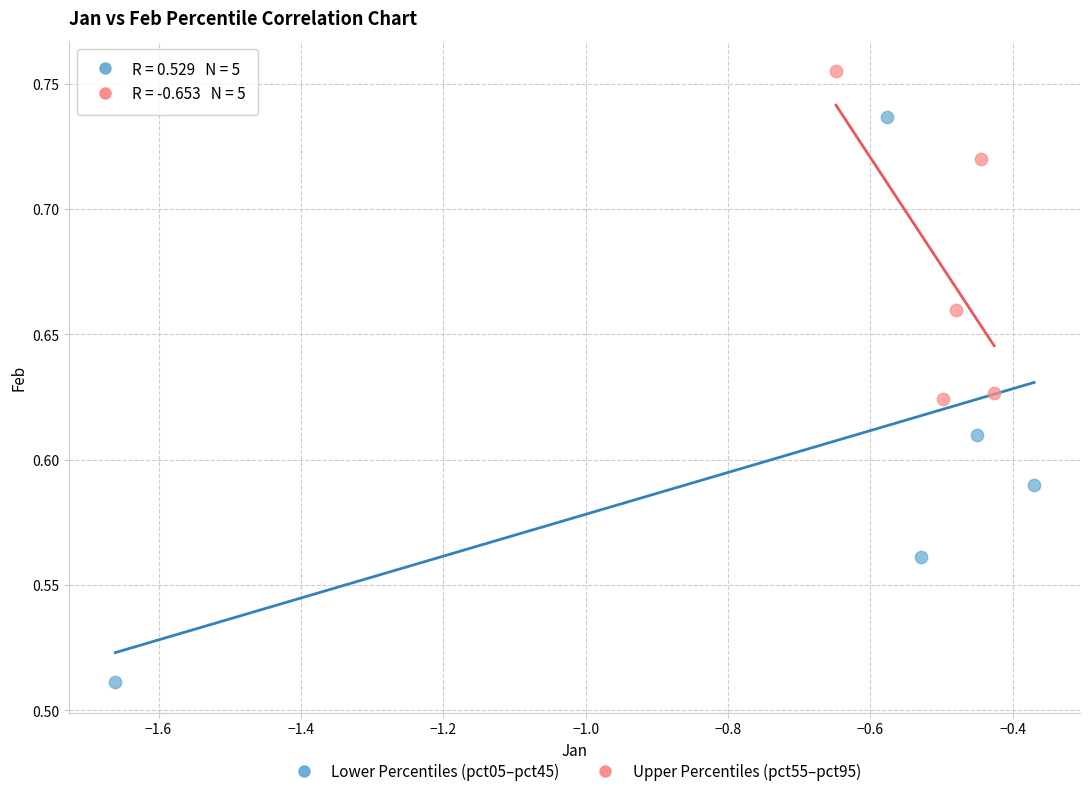

Which series contains the lowest Y value?

Lower Percentiles (pct05–pct45)